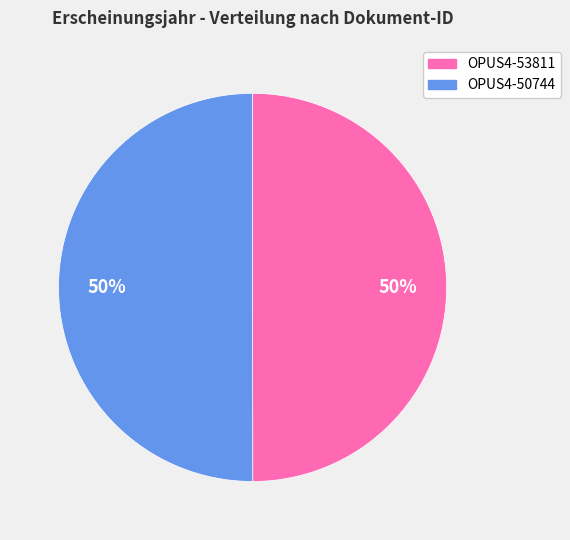

Approximately how many times larger is the value at OPUS4-53811 compared to OPUS4-50744?

1.0